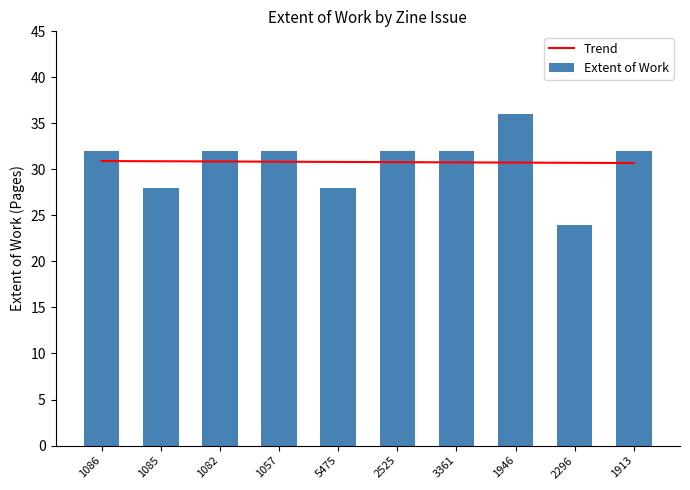

List the series in order of their overall mean, lowest first.

Trend, Extent of Work